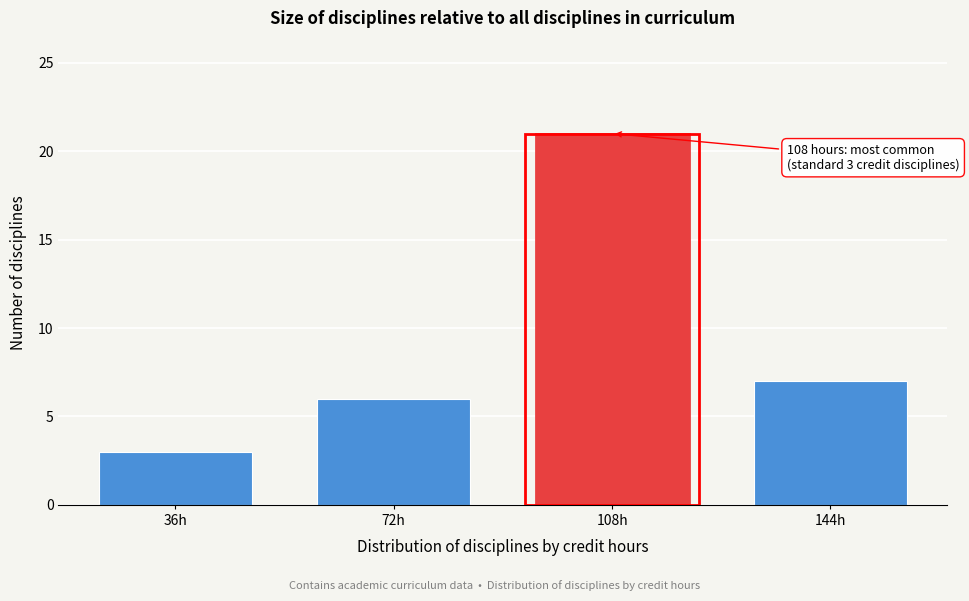

Reading left to right, what are all the values shown in this chart?

36h=3	72h=6	108h=21	144h=7